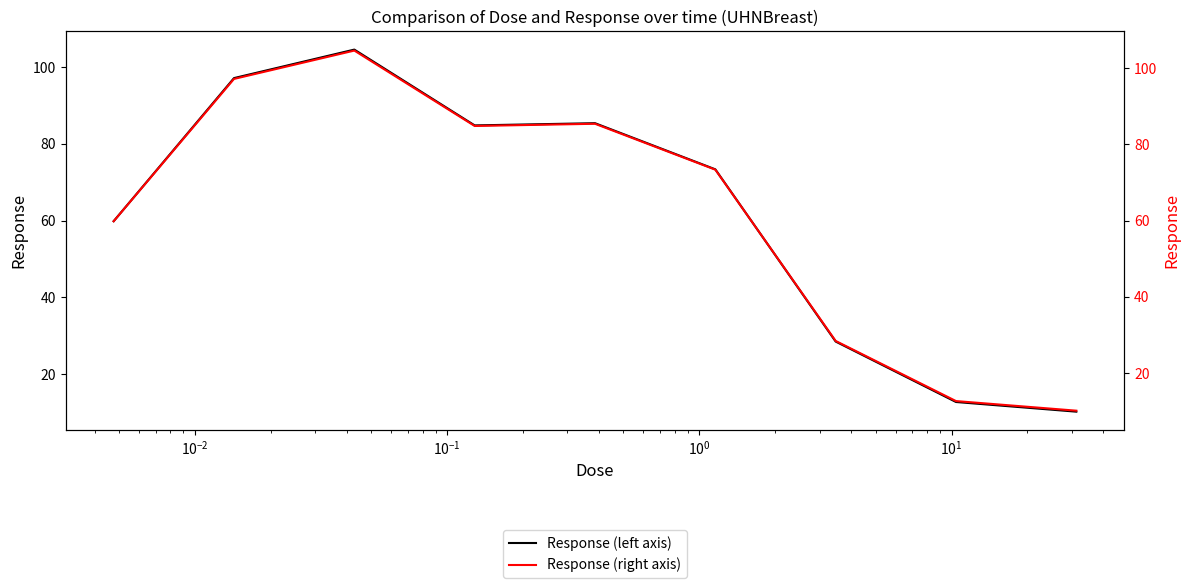

True or false: Response (right axis) has more than 2 interior local peaks.

False